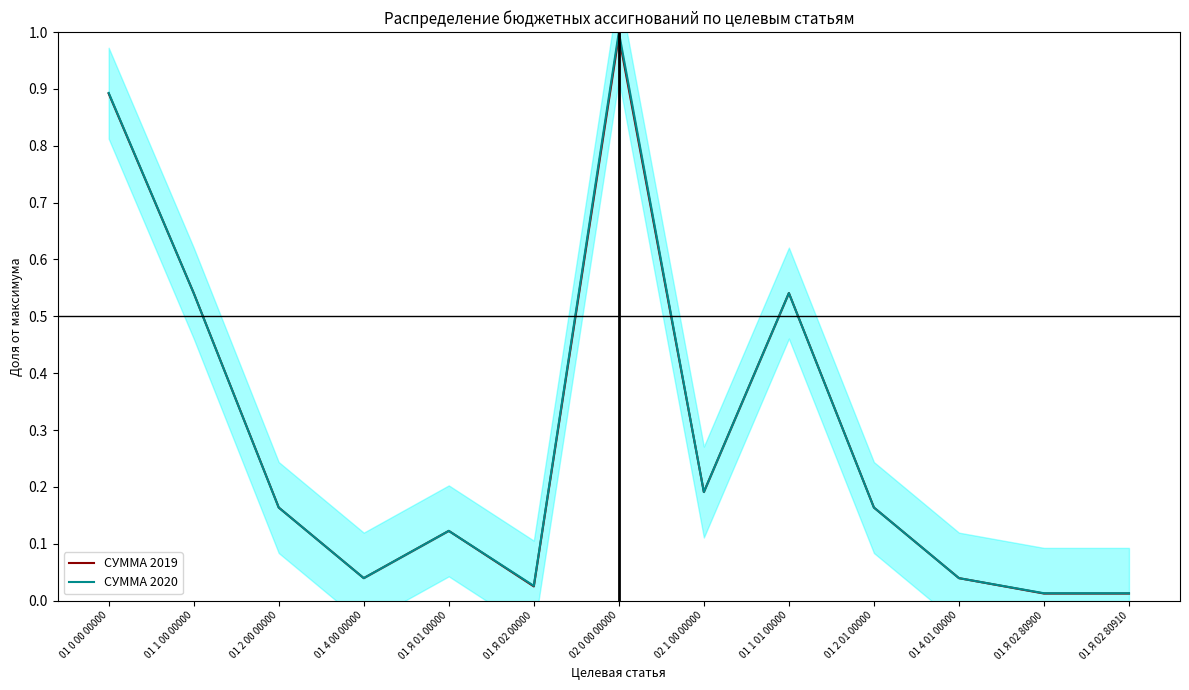

Which series changed the most between 02 0 00 00000 and 01 Я 02 80900?

СУММА 2020